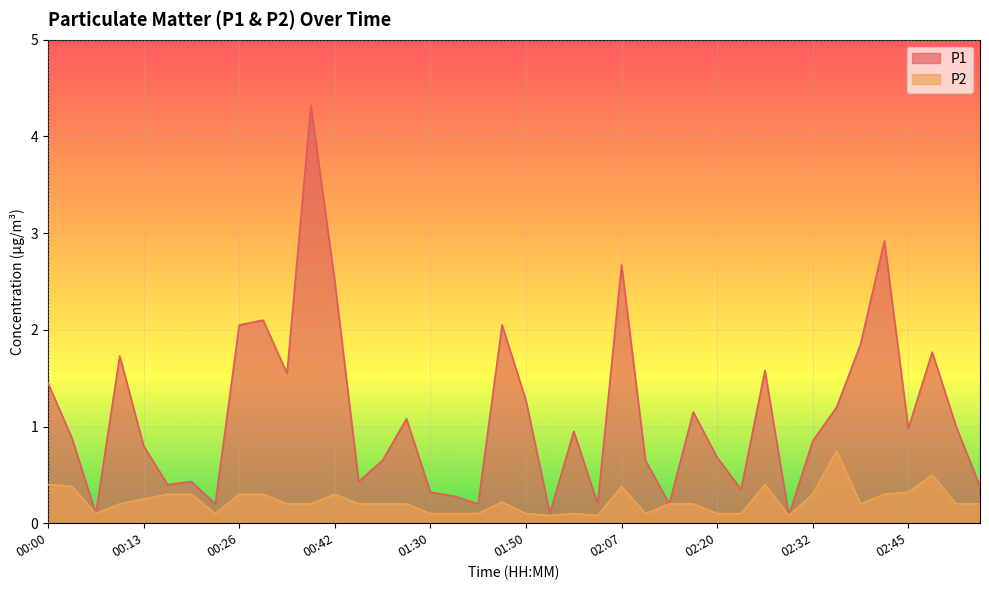

Is it true that P2 equals 0.1 at 00:29?

False